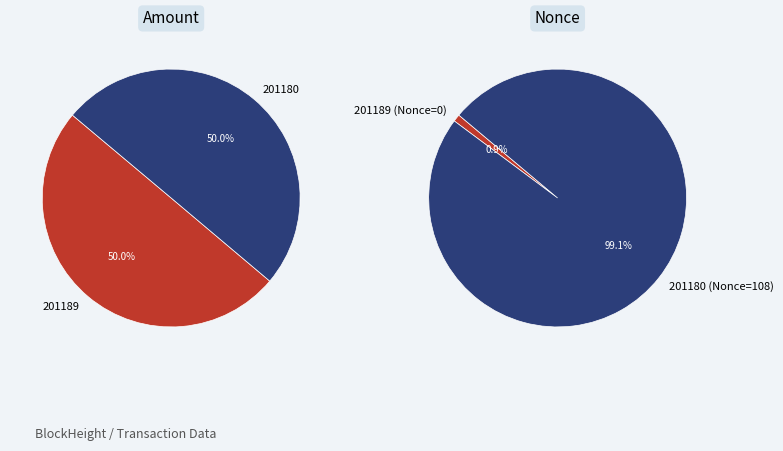

To the nearest percent, what is the average slice percentage?

50%